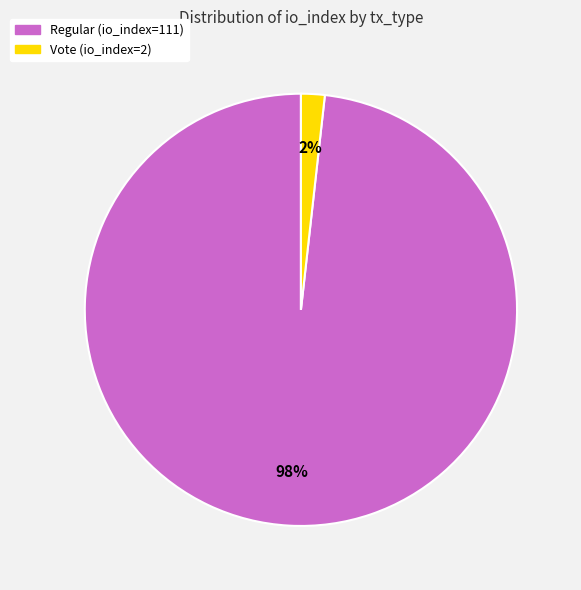

To the nearest percent, what is the difference between the Regular (io_index=111) and Vote (io_index=2) slice percentages?

96%